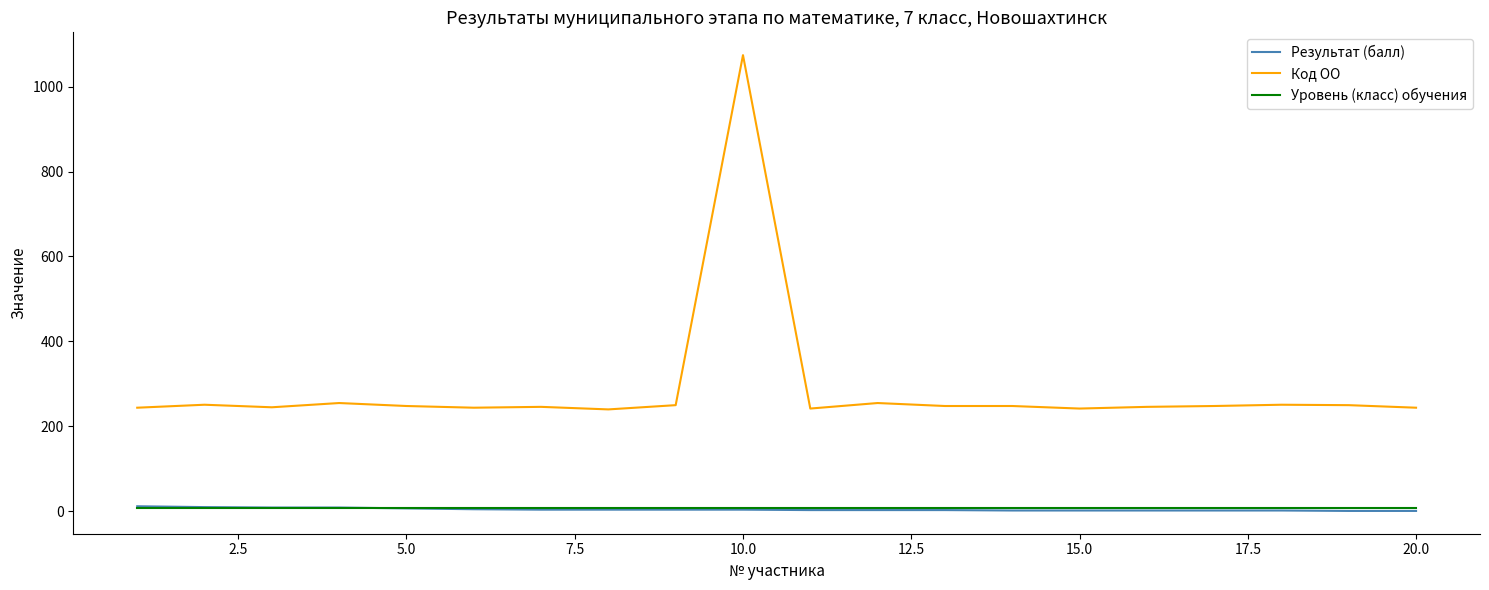

Which series has the largest range (max minus min)?

Код ОО